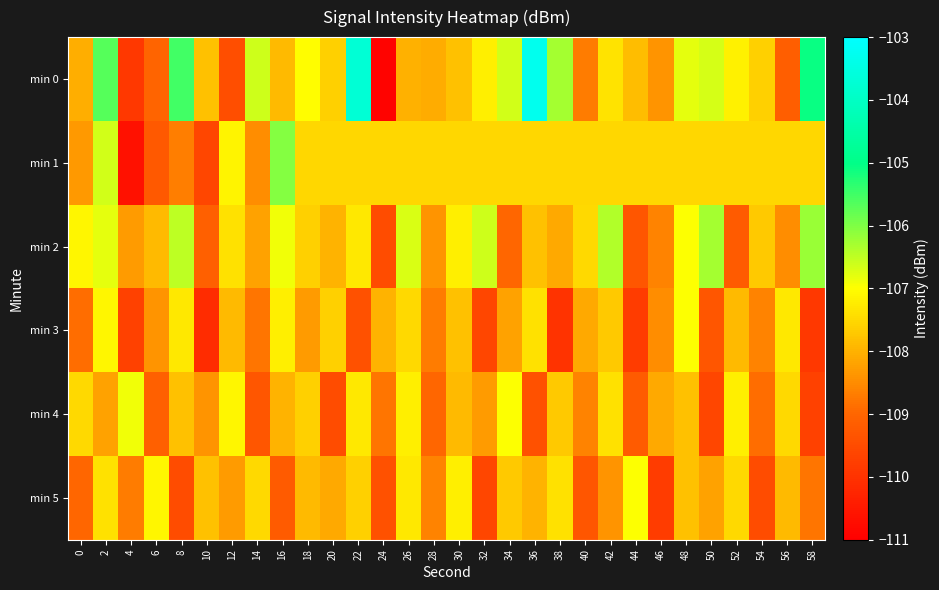

What is the maximum value shown in the chart?

-103.3